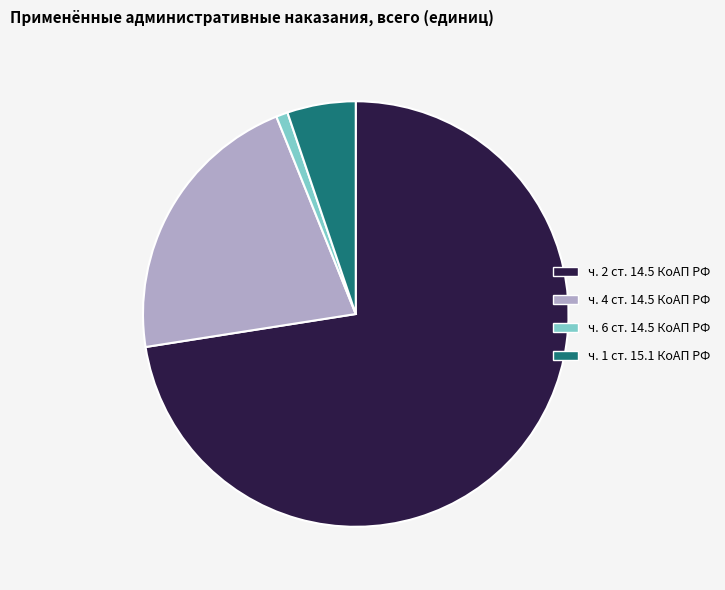

The ч. 1 ст. 15.1 КоАП РФ slice represents 13% of the pie. True or false?

False